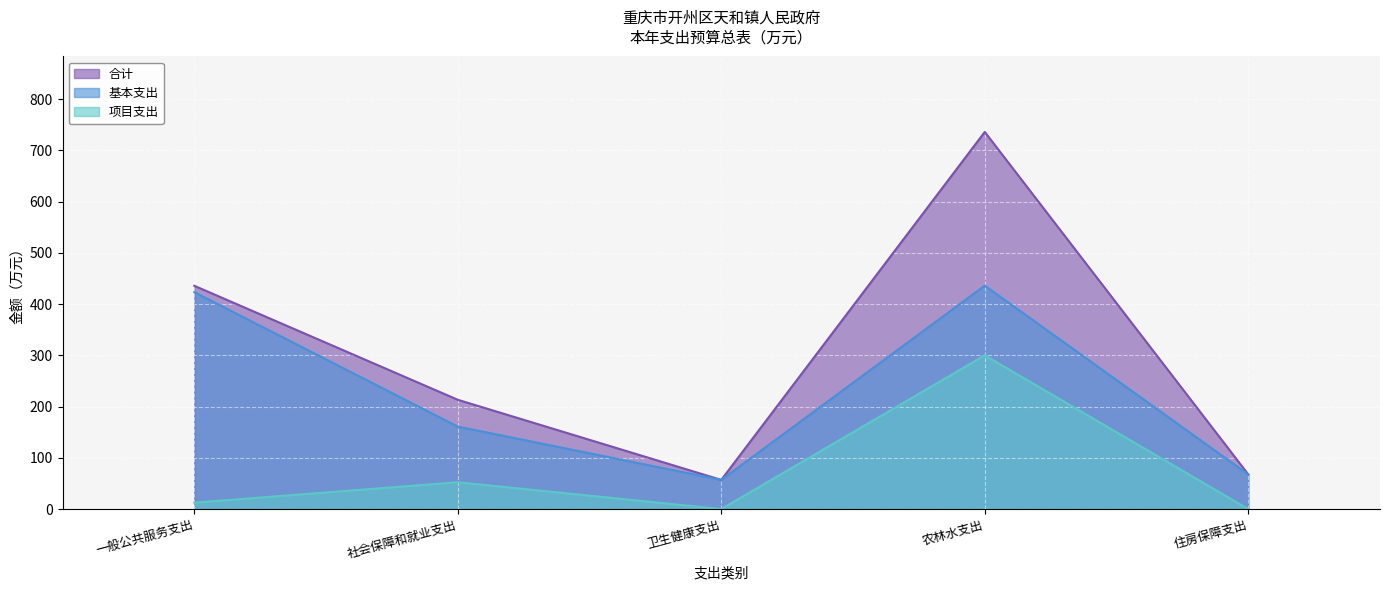

Is it true that 项目支出 equals 71.8 at 社会保障和就业支出?

False